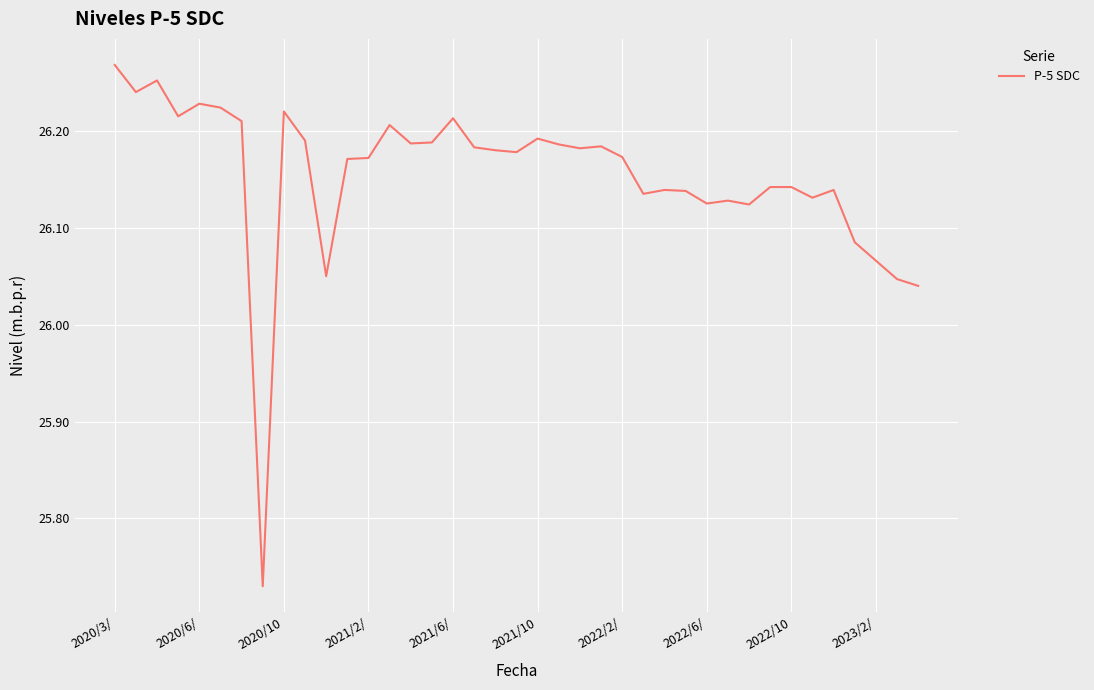

What is the difference between the maximum and minimum values?

0.5